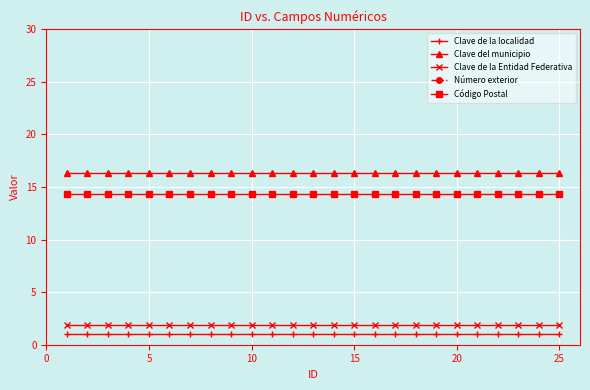

Reading right to left, transcribe all the data shown in this chart.

Clave de la localidad: 1.0	1.0	1.0	1.0	1.0	1.0	1.0	1.0	1.0	1.0	1.0	1.0	1.0	1.0	1.0	1.0	1.0	1.0	1.0	1.0	1.0	1.0	1.0	1.0	1.0
Clave del municipio: 16.3	16.3	16.3	16.3	16.3	16.3	16.3	16.3	16.3	16.3	16.3	16.3	16.3	16.3	16.3	16.3	16.3	16.3	16.3	16.3	16.3	16.3	16.3	16.3	16.3
Clave de la Entidad Federativa: 1.9	1.9	1.9	1.9	1.9	1.9	1.9	1.9	1.9	1.9	1.9	1.9	1.9	1.9	1.9	1.9	1.9	1.9	1.9	1.9	1.9	1.9	1.9	1.9	1.9
Número exterior: 100.0	100.0	100.0	100.0	100.0	100.0	100.0	100.0	100.0	100.0	100.0	100.0	100.0	100.0	100.0	100.0	100.0	100.0	100.0	100.0	100.0	100.0	100.0	100.0	100.0
Código Postal: 14.3	14.3	14.3	14.3	14.3	14.3	14.3	14.3	14.3	14.3	14.3	14.3	14.3	14.3	14.3	14.3	14.3	14.3	14.3	14.3	14.3	14.3	14.3	14.3	14.3